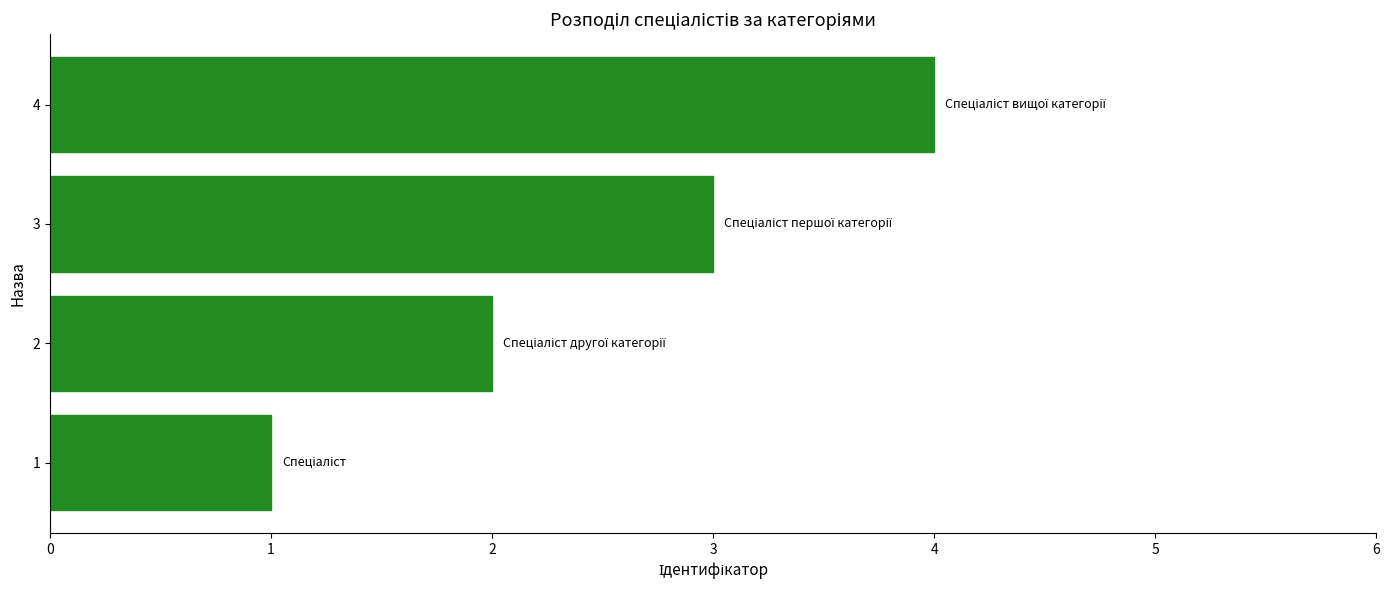

The chart shows a value of 2 at 2. True or false?

True